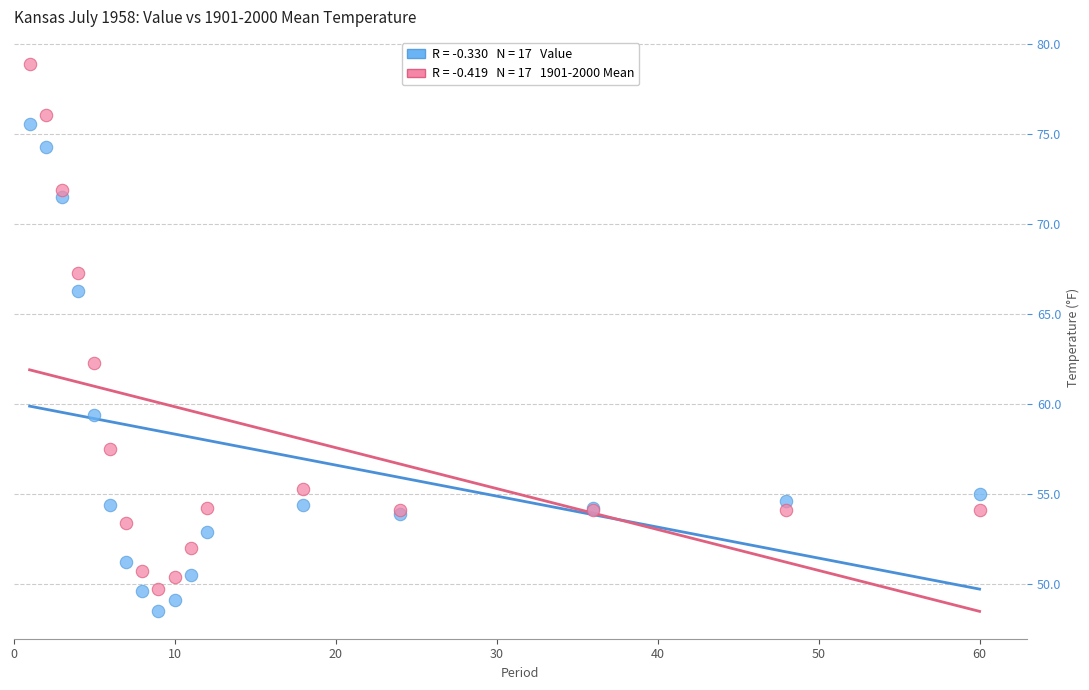

Across all series, what Y value is closest to 63?

62.3